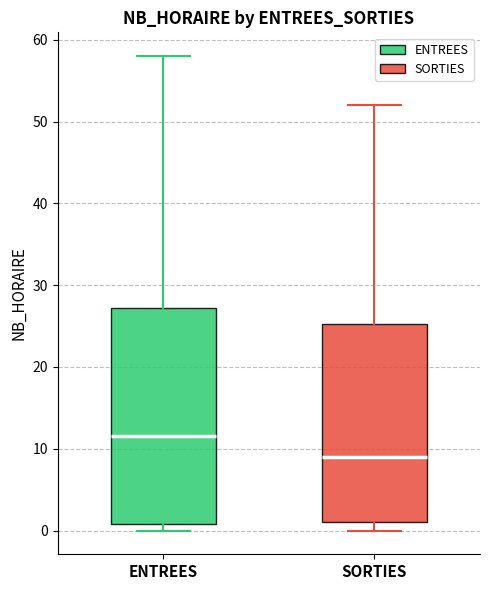

Reading left to right, transcribe this box plot: for each box, give where its median line is, the range the box spans, and where its two whiskers end, as read against the y-axis. The values are not printed on the chart, so give them approximately, as read against the axis.

ENTREES: median 12, box 1 to 27, whiskers 0 to 58
SORTIES: median 9, box 1 to 25, whiskers 0 to 52